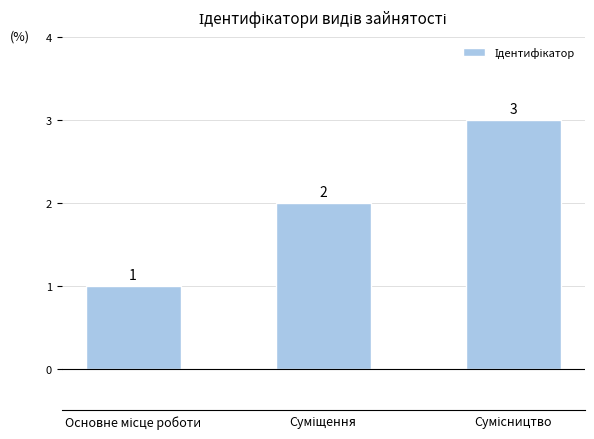

What is the value of the 2nd bar from the left?

2